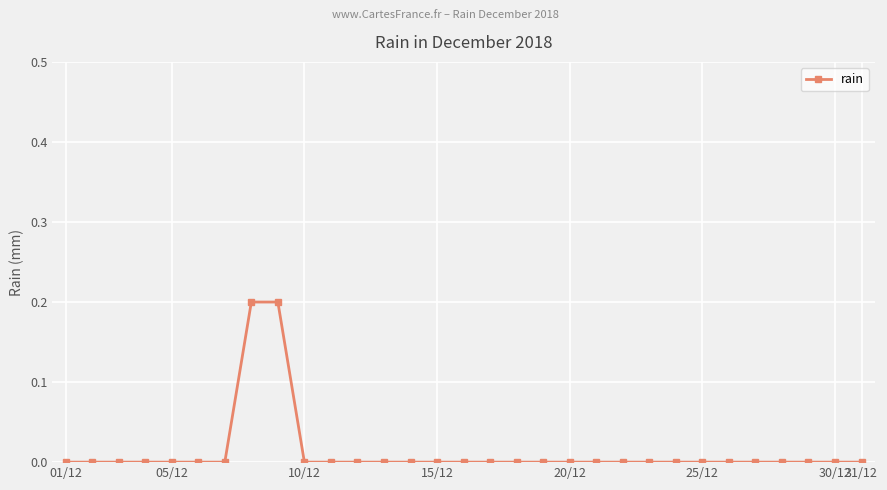

The chart shows a value of 0.0 at 15/12. True or false?

True